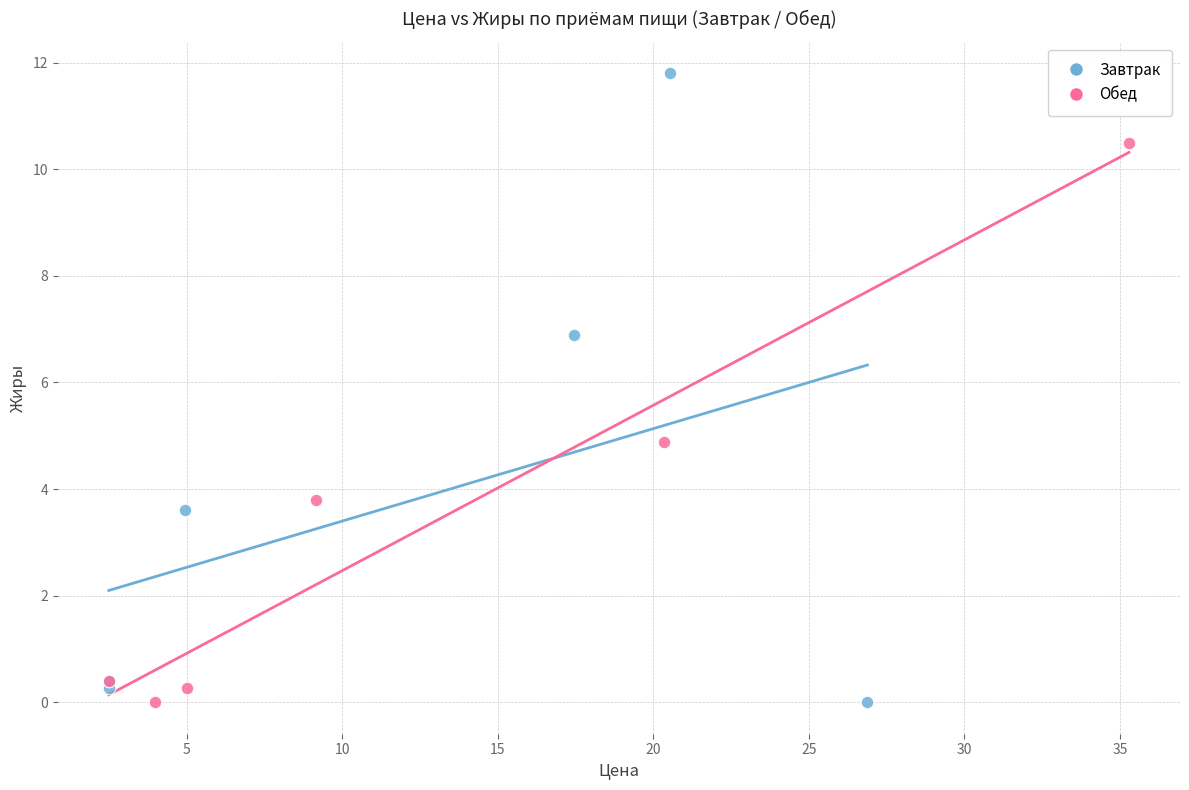

Which series reaches the maximum Y coordinate?

Завтрак